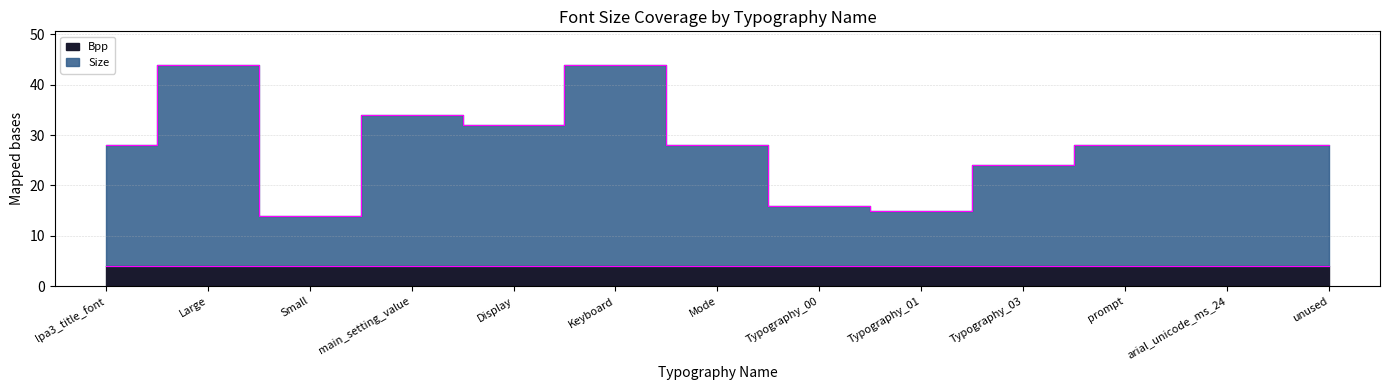

What is the sum of the values at unused and arial_unicode_ms_24?

56